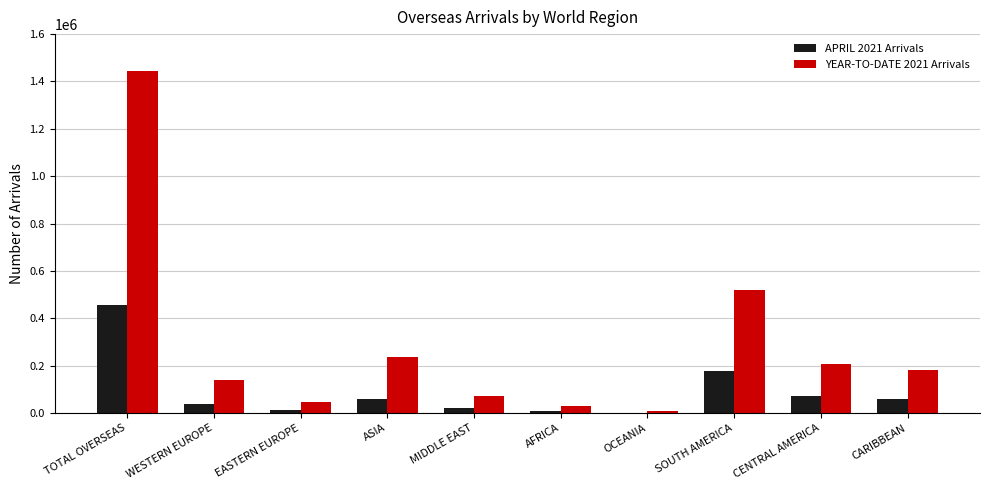

Between MIDDLE EAST and OCEANIA, which series saw the biggest shift?

YEAR-TO-DATE 2021 Arrivals